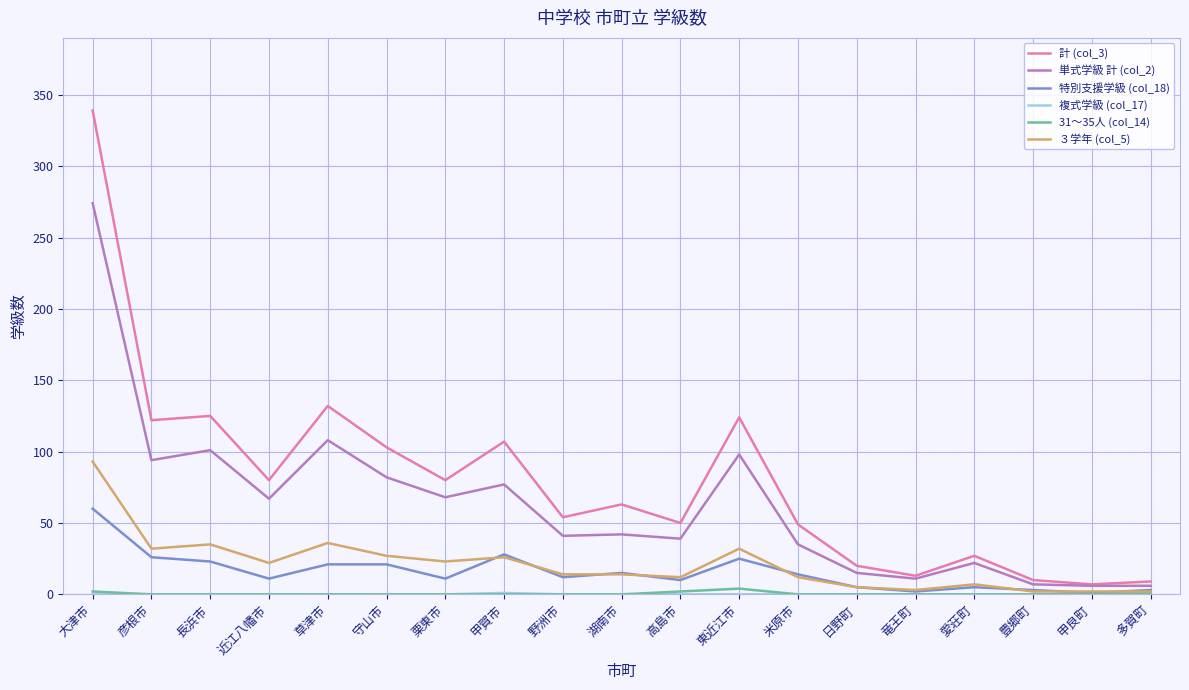

The value of 計 (col_3) at 大津市 is 511. True or false?

False